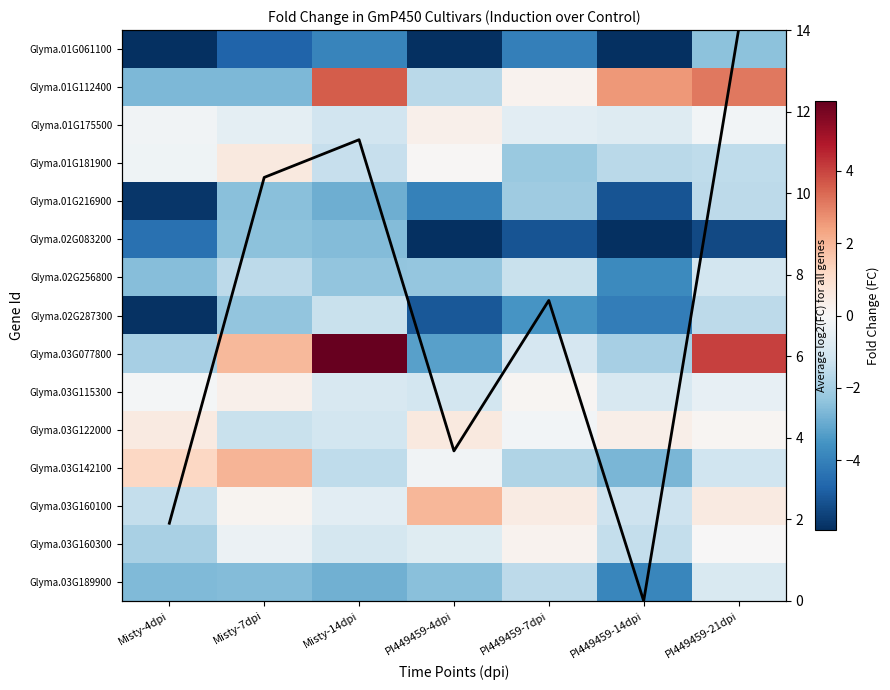

Rank the series at Misty-7dpi from highest to lowest value.

Avg log2(FC), Glyma.03G142100, Glyma.03G077800, Glyma.01G181900, Glyma.03G115300, Glyma.03G160100, Glyma.03G160300, Glyma.01G175500, Glyma.03G122000, Glyma.02G256800, Glyma.02G287300, Glyma.02G083200, Glyma.01G216900, Glyma.03G189900, Glyma.01G112400, Glyma.01G061100